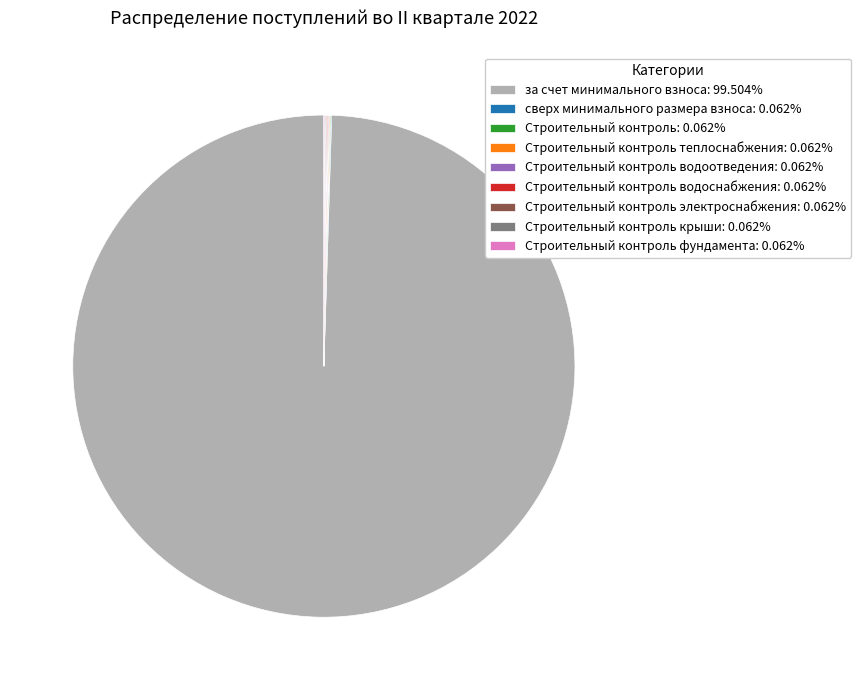

Does за счет минимального взноса: 99.504% represent more than half of the total?

Yes